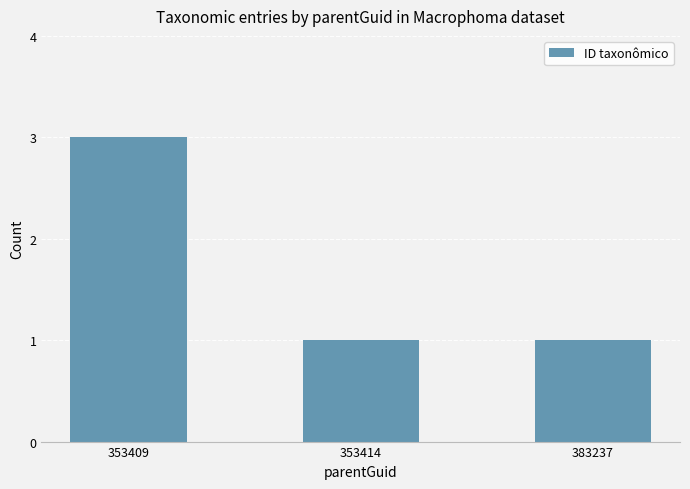

What is the change in value from 353409 to 353414?

-2